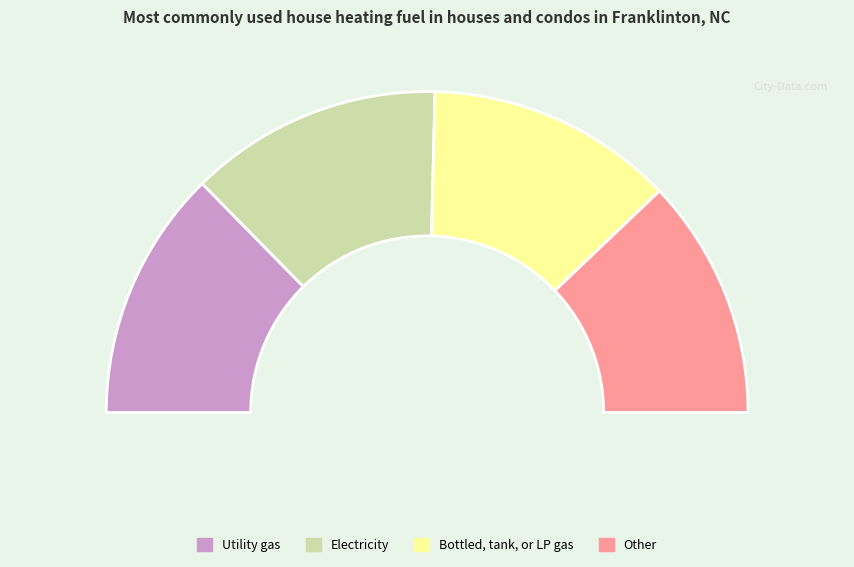

Is there a majority slice in this chart?

No